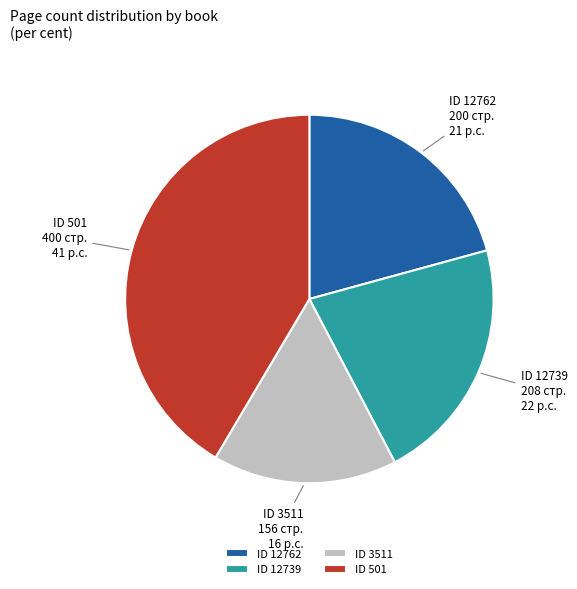

Do ID 3511 156 стр. and ID 12739 208 стр. together represent more than half of the pie?

No